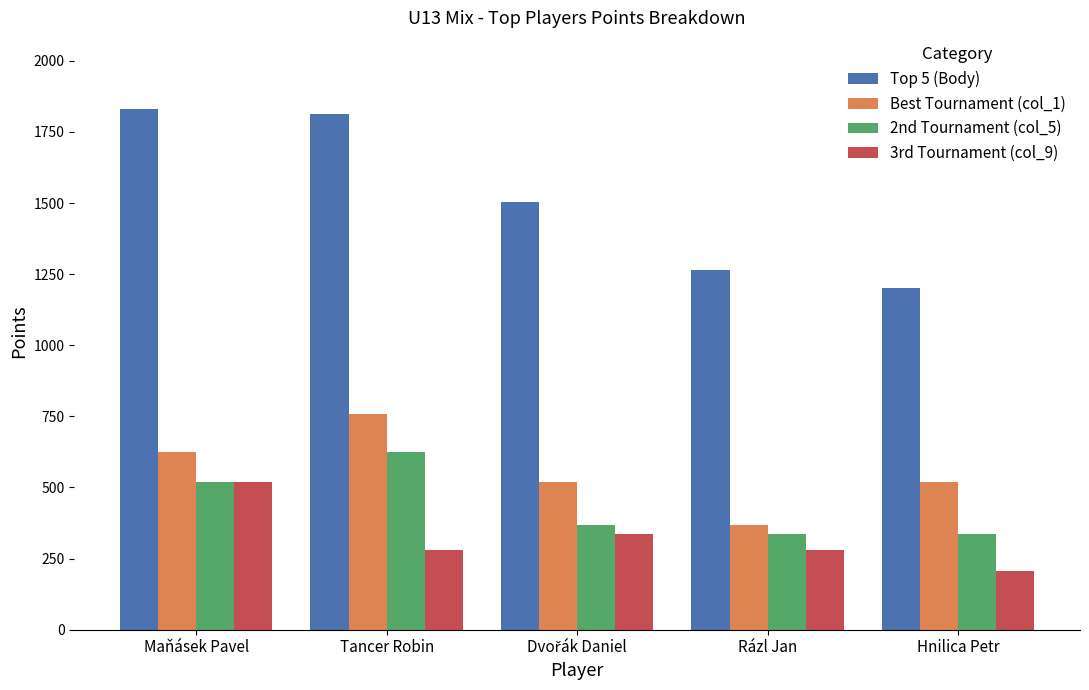

What are all the series names shown in the legend?

Top 5 (Body), Best Tournament (col_1), 2nd Tournament (col_5), 3rd Tournament (col_9)